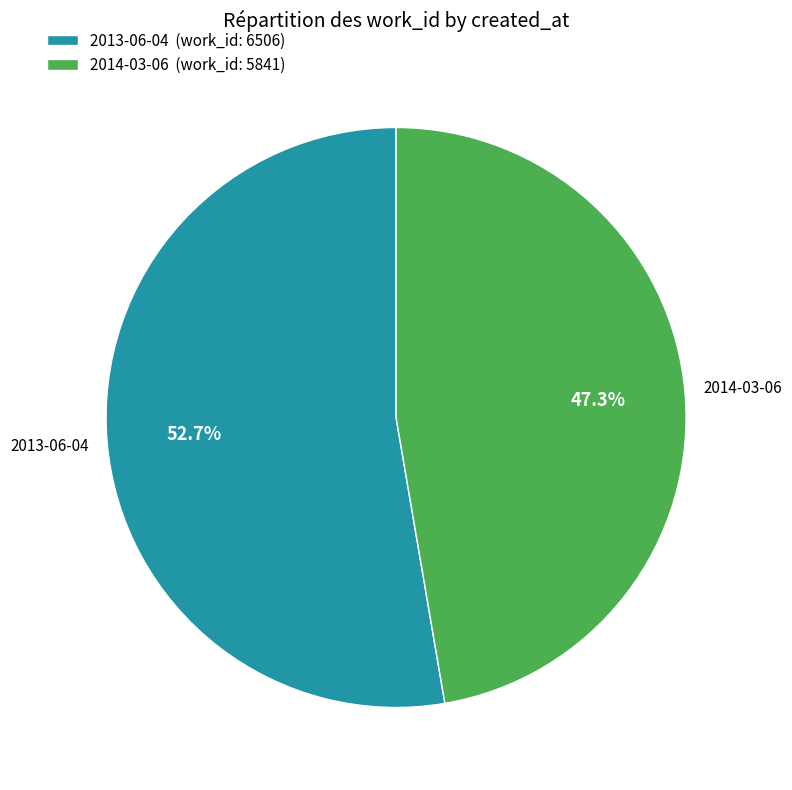

To the nearest percent, what is the combined percentage of 2013-06-04 and 2014-03-06?

100%